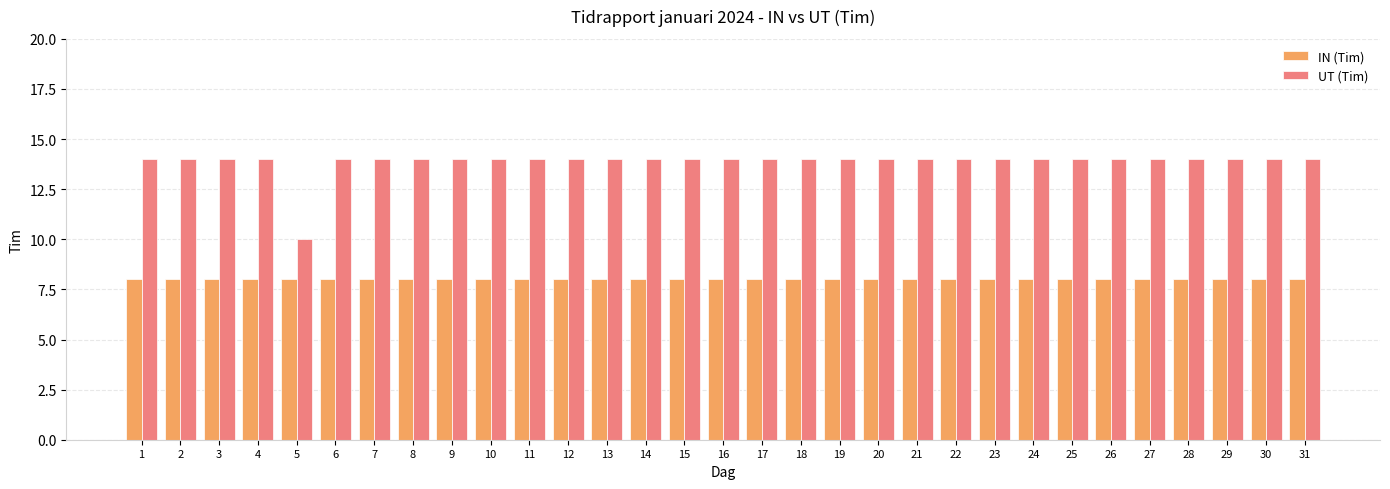

At which label does UT (Tim) reach its minimum?

5